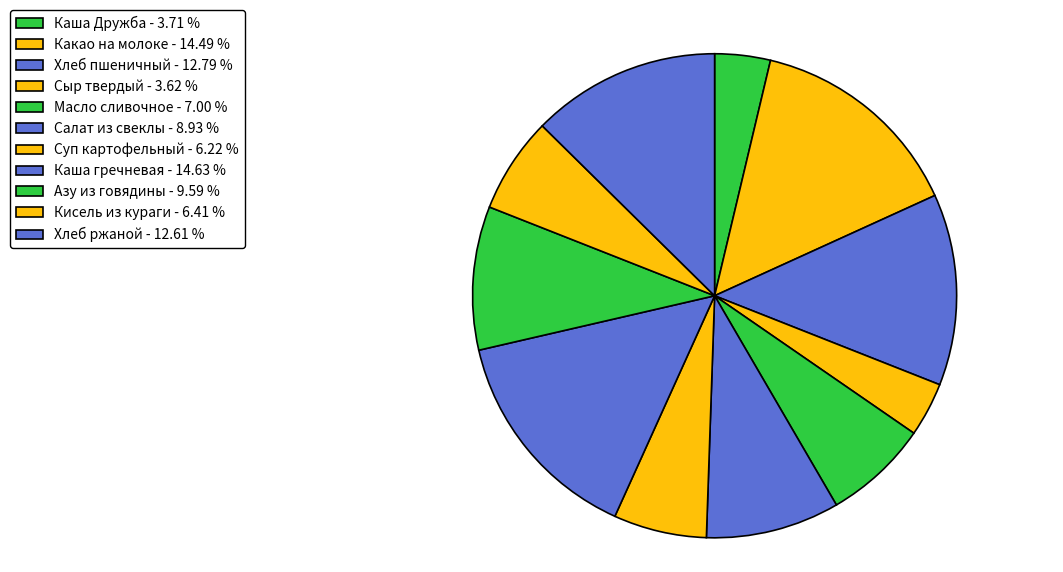

To the nearest percent, what percentage of the pie is Азу из говядины?

10%